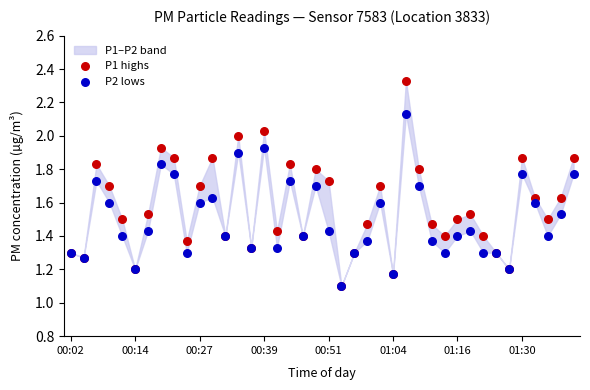

Which series has the widest spread of Y values?

P1 highs